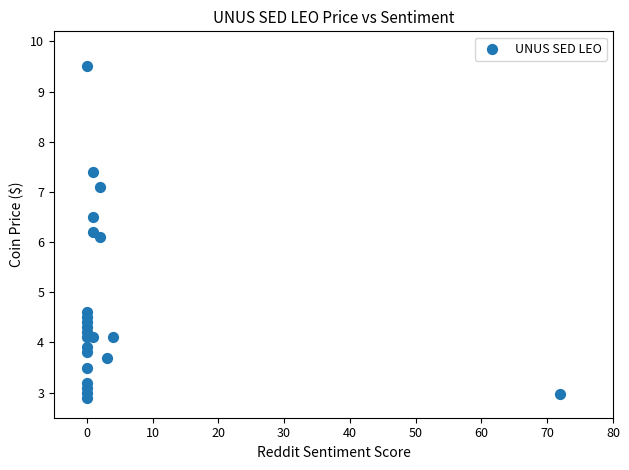

What is the range of X values (max minus min)?

72.0